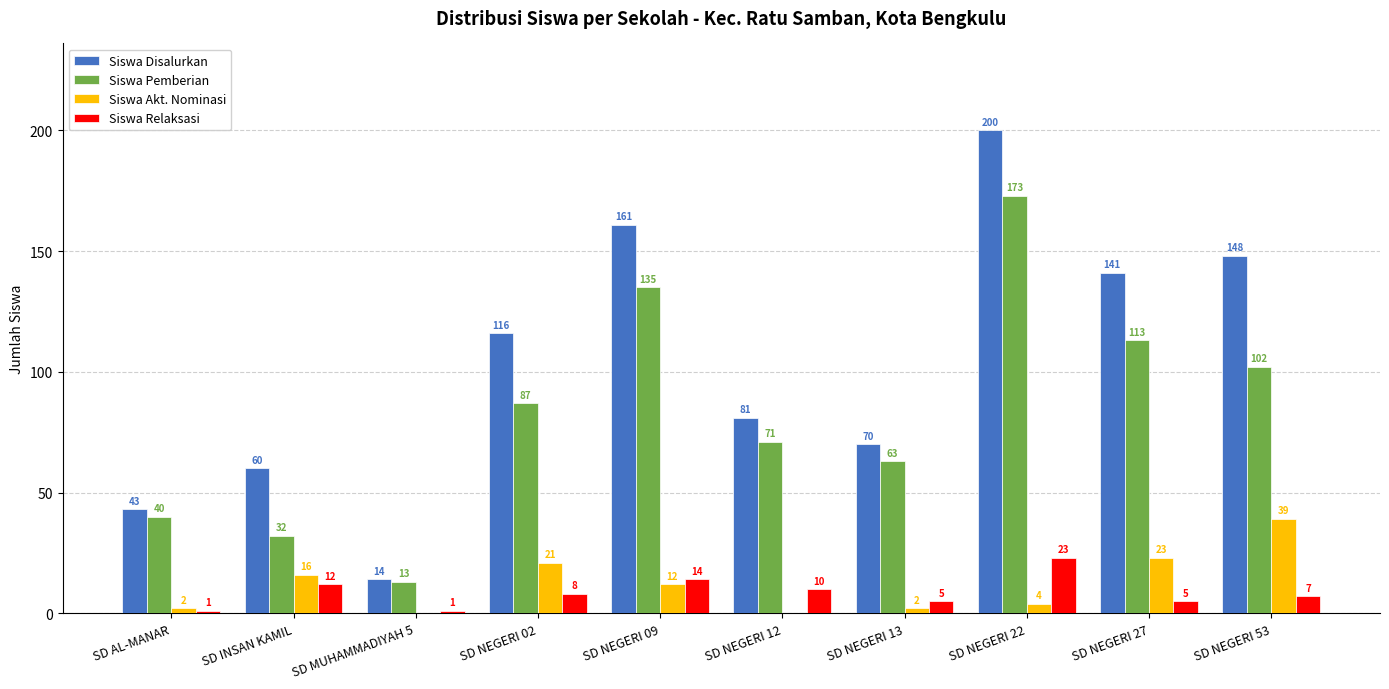

How many groups of bars are there?

10